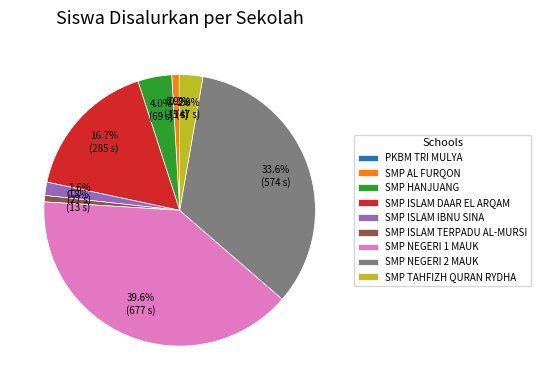

Is it true that SMP ISLAM DAAR EL ARQAM is 17% of the pie?

True